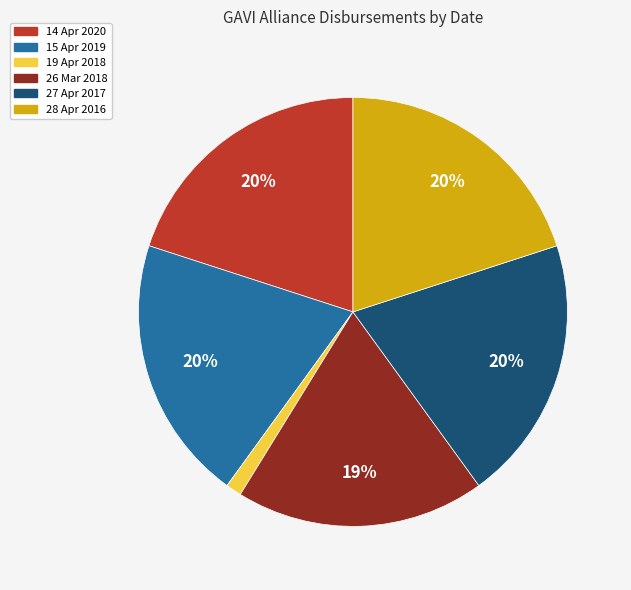

Which category has the smallest portion of the pie?

19 Apr 2018